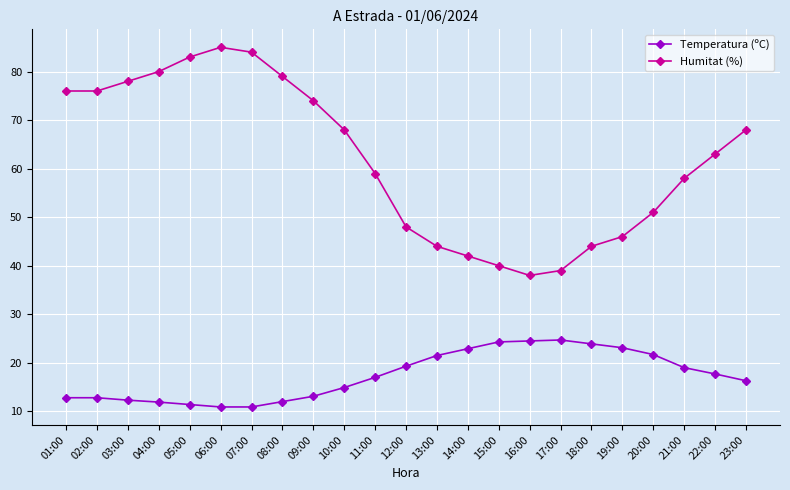

Rank the series at 08:00 from highest to lowest value.

Humitat (%), Temperatura (ºC)